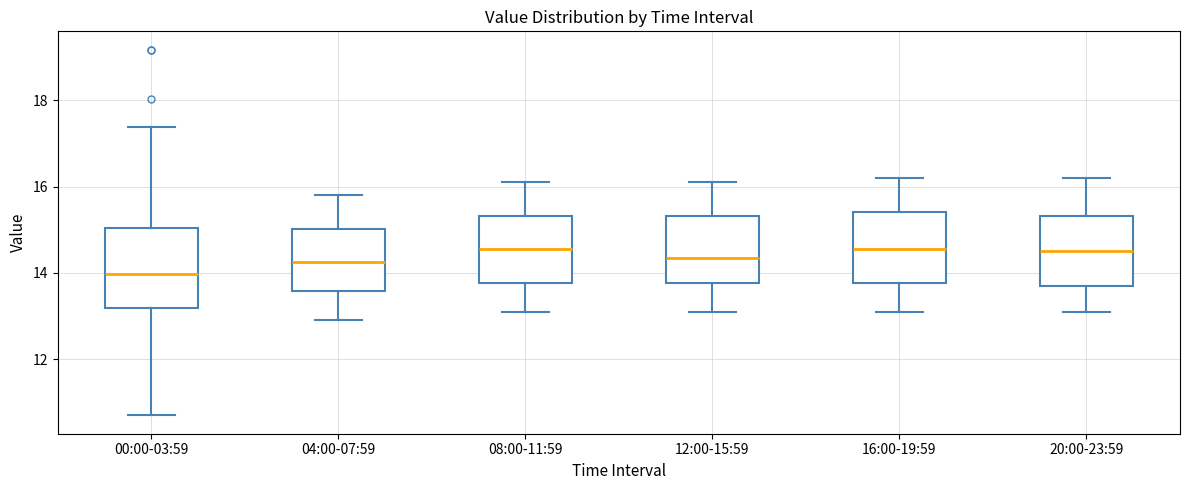

Comparing the boxes themselves (not the whiskers), which one is the tallest?

00:00-03:59